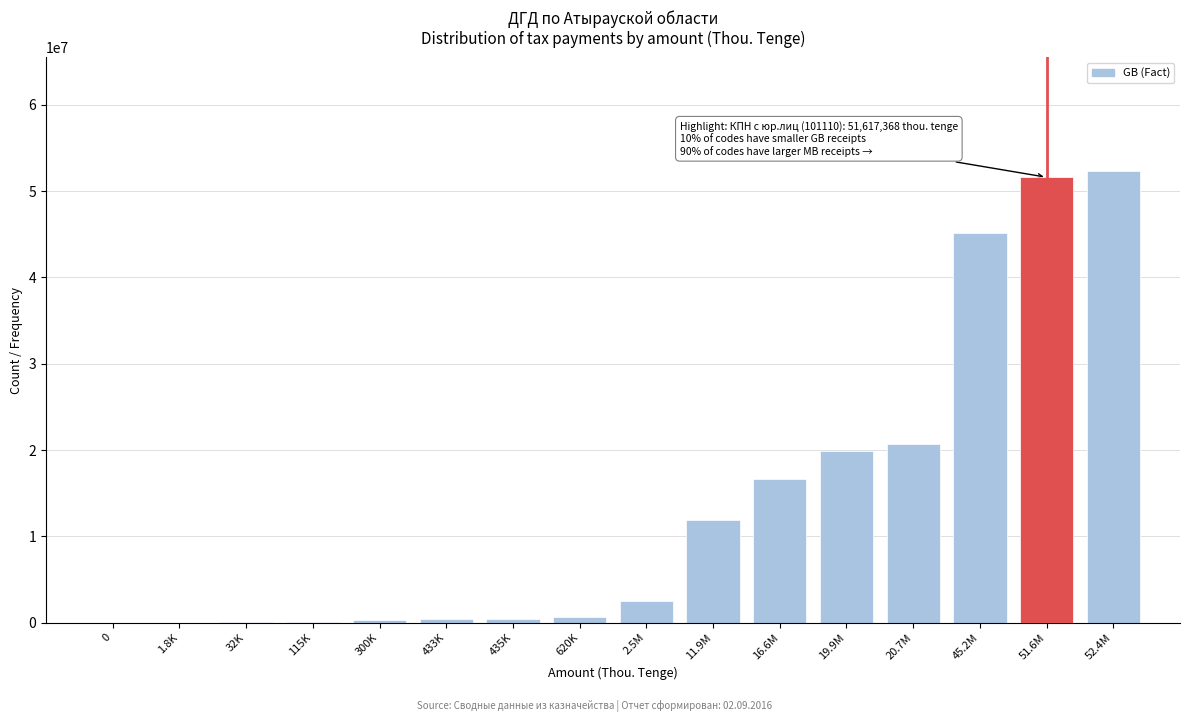

Which has a higher value, 11.9M or 16.6M?

16.6M